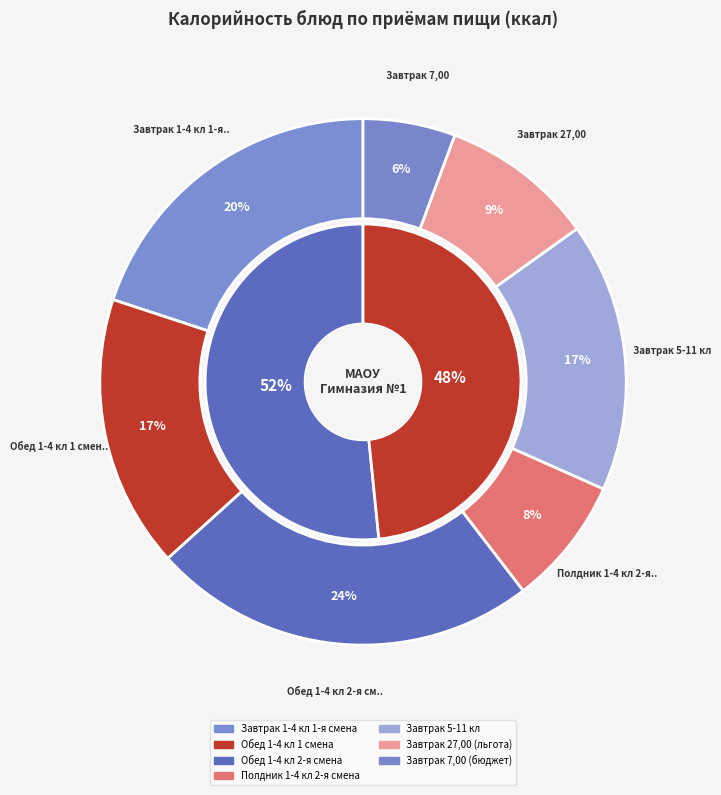

Do Полдник 1-4 кл 2-я смена and Обед 1-4 кл 1 смена together represent more than half of the pie?

No